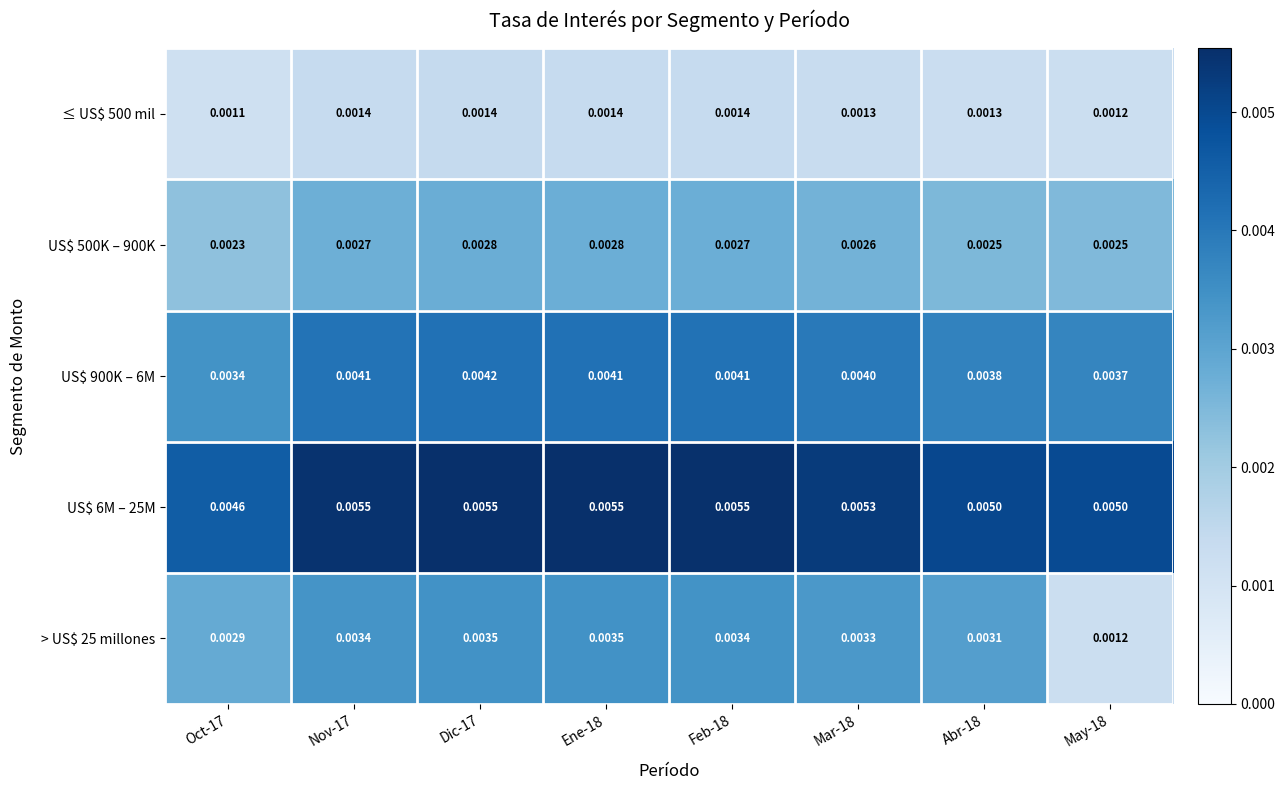

Reading left to right, transcribe all the data shown in this chart.

≤ US$ 500 mil: Oct-17=0.0	Nov-17=0.0	Dic-17=0.0	Ene-18=0.0	Feb-18=0.0	Mar-18=0.0	Abr-18=0.0	May-18=0.0
US$ 500K – 900K: Oct-17=0.0	Nov-17=0.0	Dic-17=0.0	Ene-18=0.0	Feb-18=0.0	Mar-18=0.0	Abr-18=0.0	May-18=0.0
US$ 900K – 6M: Oct-17=0.0	Nov-17=0.0	Dic-17=0.0	Ene-18=0.0	Feb-18=0.0	Mar-18=0.0	Abr-18=0.0	May-18=0.0
US$ 6M – 25M: Oct-17=0.0	Nov-17=0.0	Dic-17=0.0	Ene-18=0.0	Feb-18=0.0	Mar-18=0.0	Abr-18=0.0	May-18=0.0
> US$ 25 millones: Oct-17=0.0	Nov-17=0.0	Dic-17=0.0	Ene-18=0.0	Feb-18=0.0	Mar-18=0.0	Abr-18=0.0	May-18=0.0